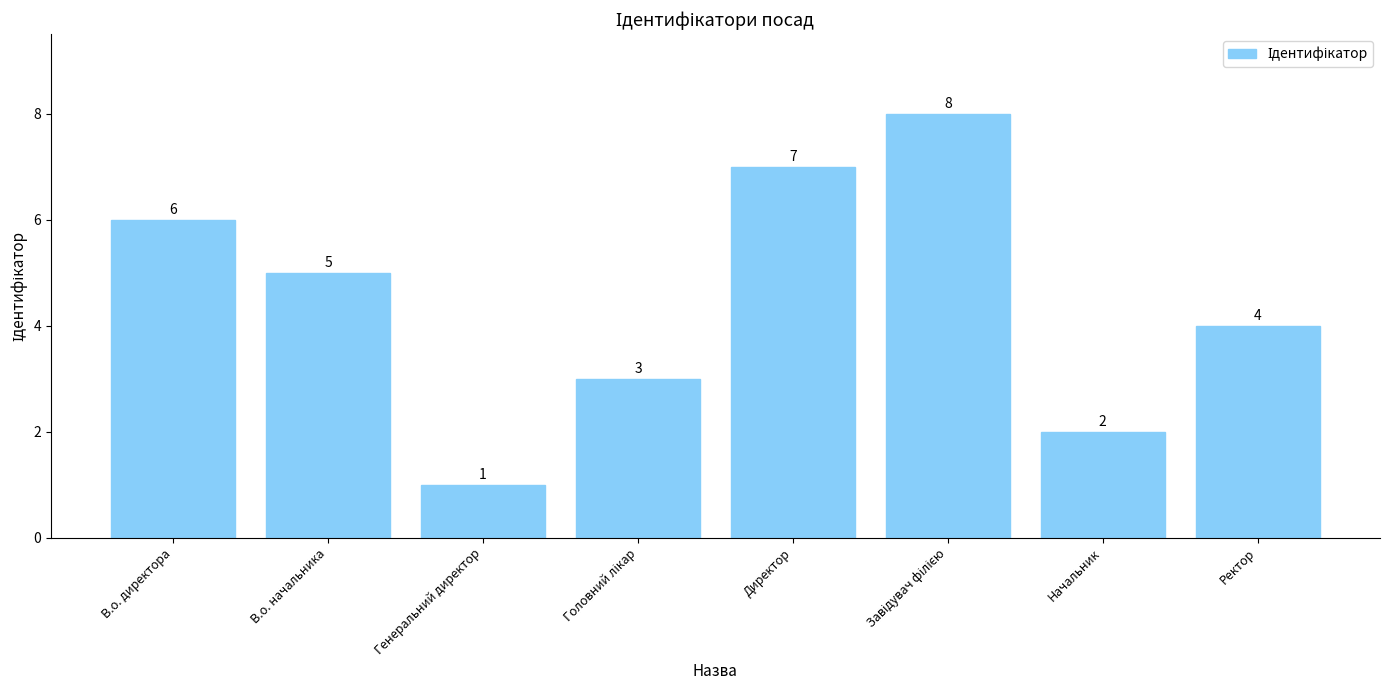

Does the chart contain stacked bars?

No